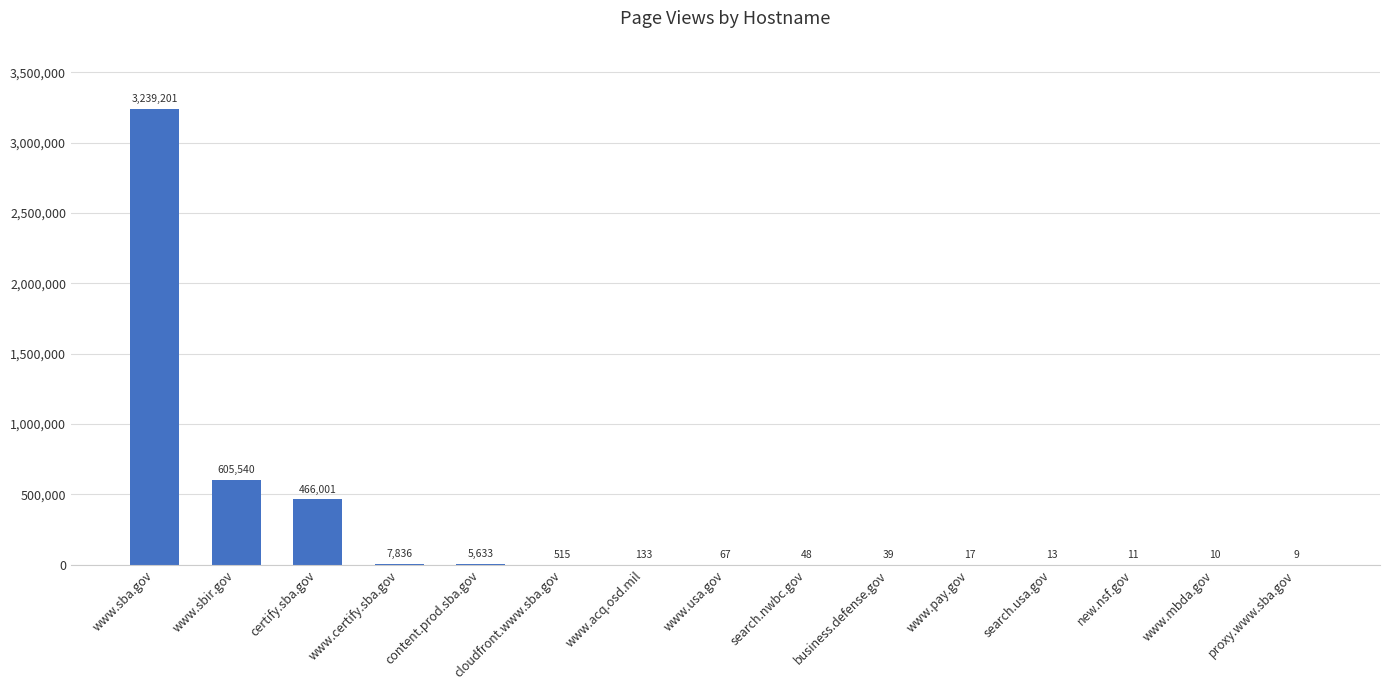

The value at www.sba.gov is 960625. True or false?

False